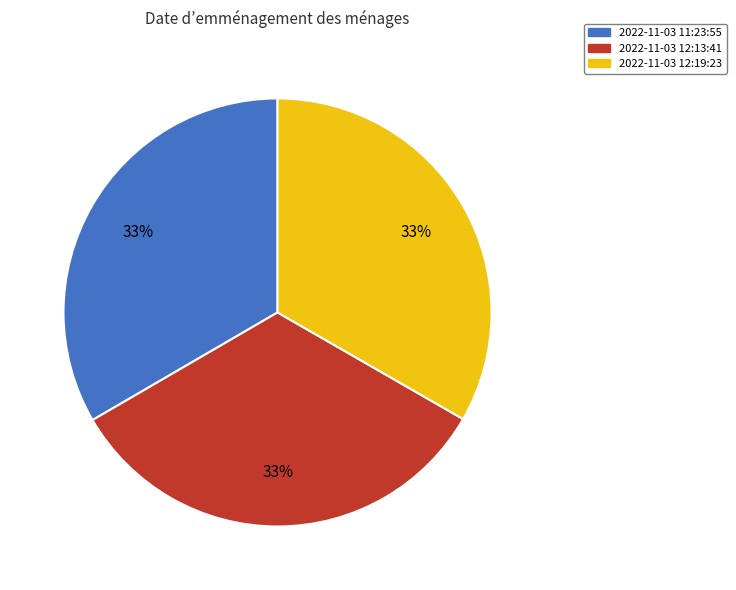

Count the number of slices in the pie.

3